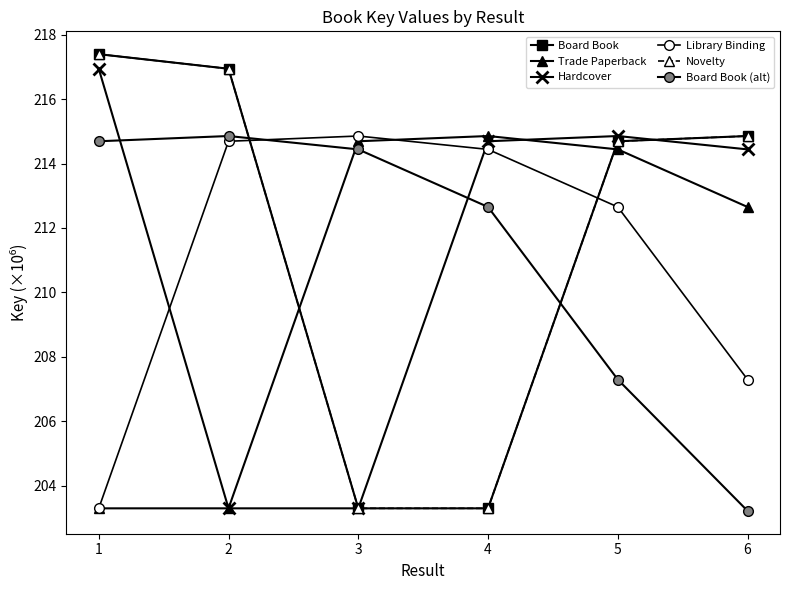

At how many categories does at least one series exceed 213?

6